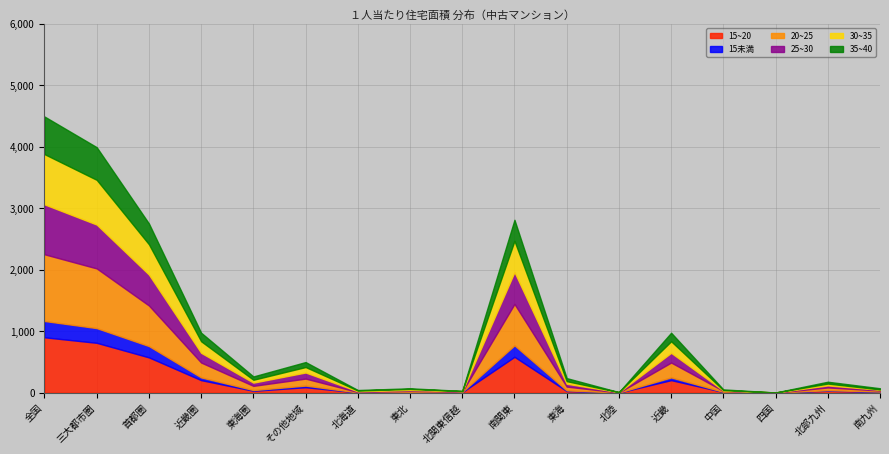

Is the value of 15~20 at 北部九州 greater than the value of 20~25 at 近畿?

No